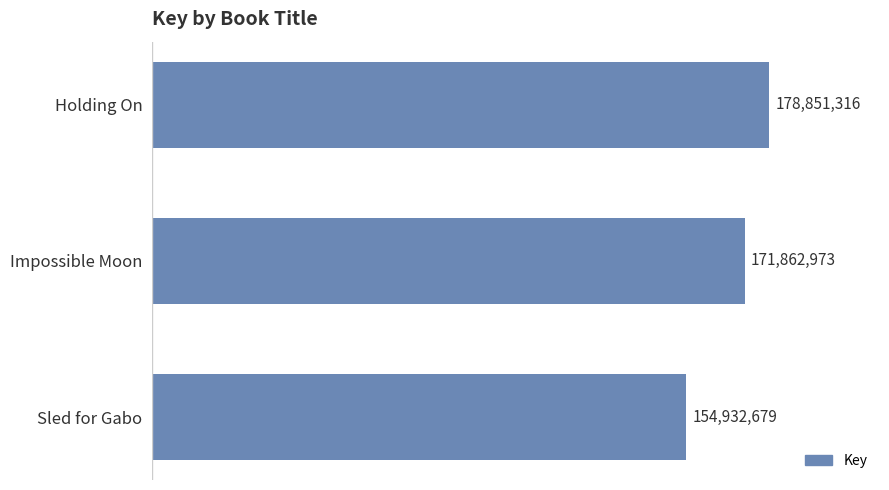

How many categories are shown in the chart?

3